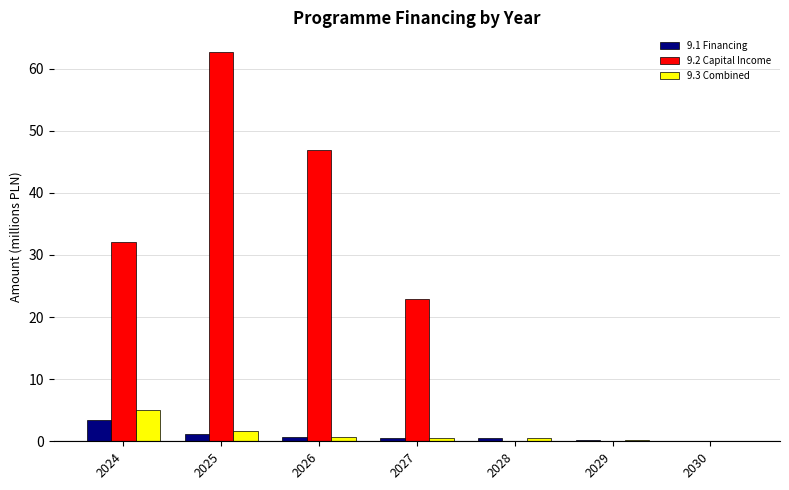

What is the average value of the 9.1 Financing series?

0.9